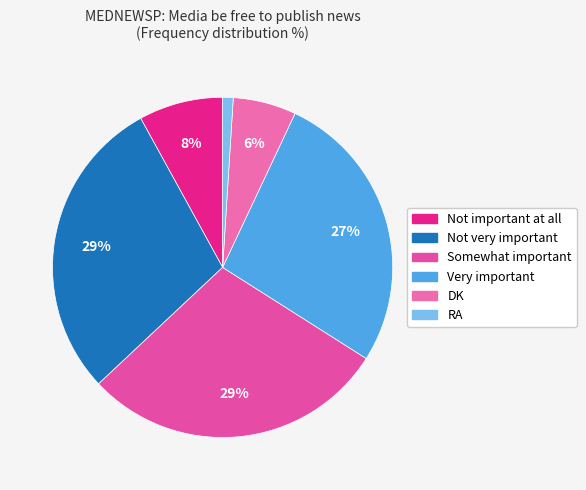

True or false: DK accounts for 6% of the total.

True